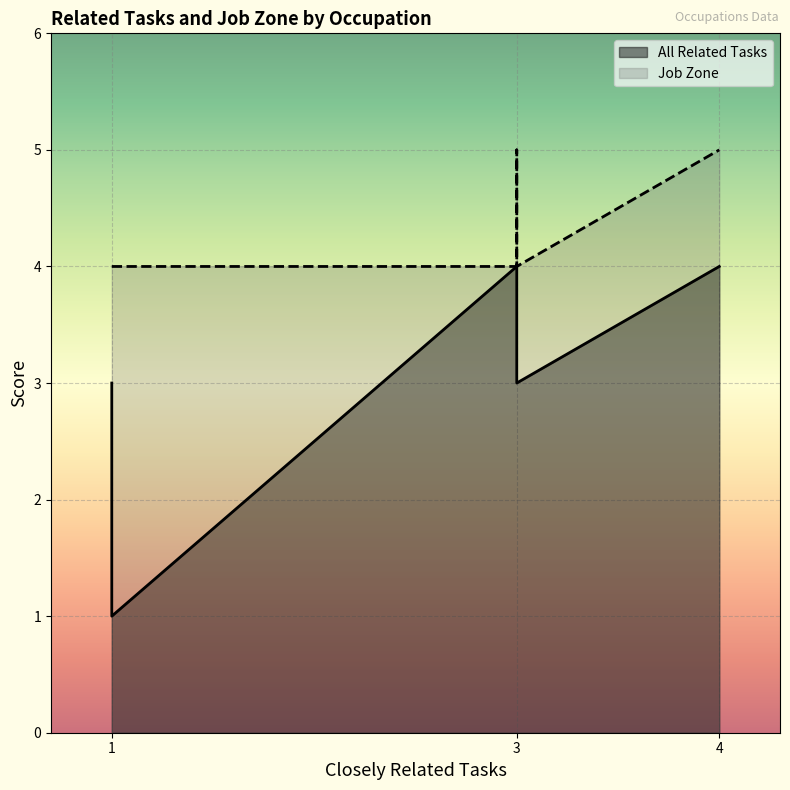

True or false: All Related Tasks and Job Zone intersect in this chart.

False